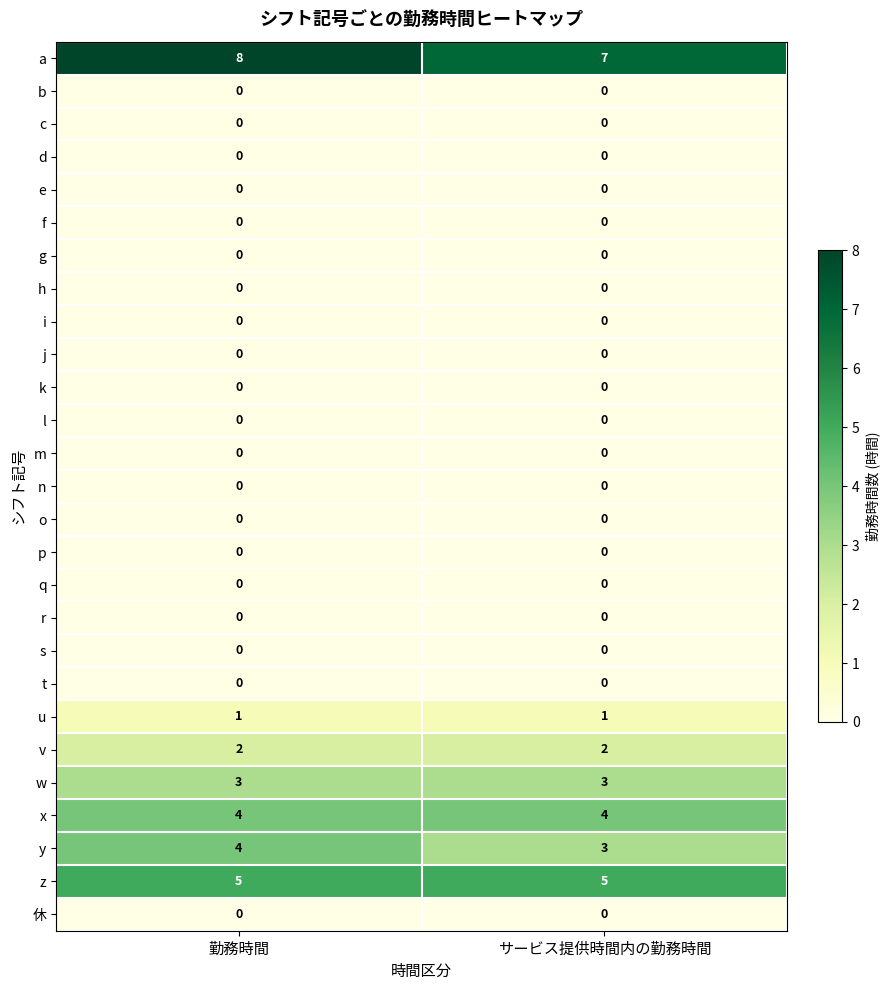

List the labels in order of a value, smallest first.

サービス提供時間内の勤務時間, 勤務時間